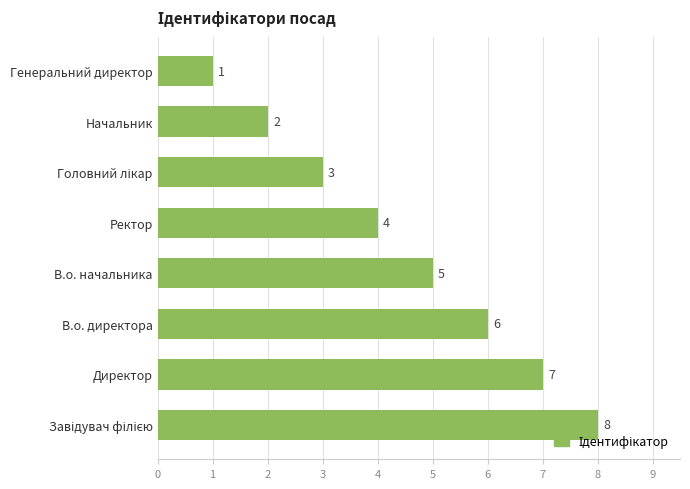

Reading bottom to top, transcribe all the data shown in this chart.

8	7	6	5	4	3	2	1